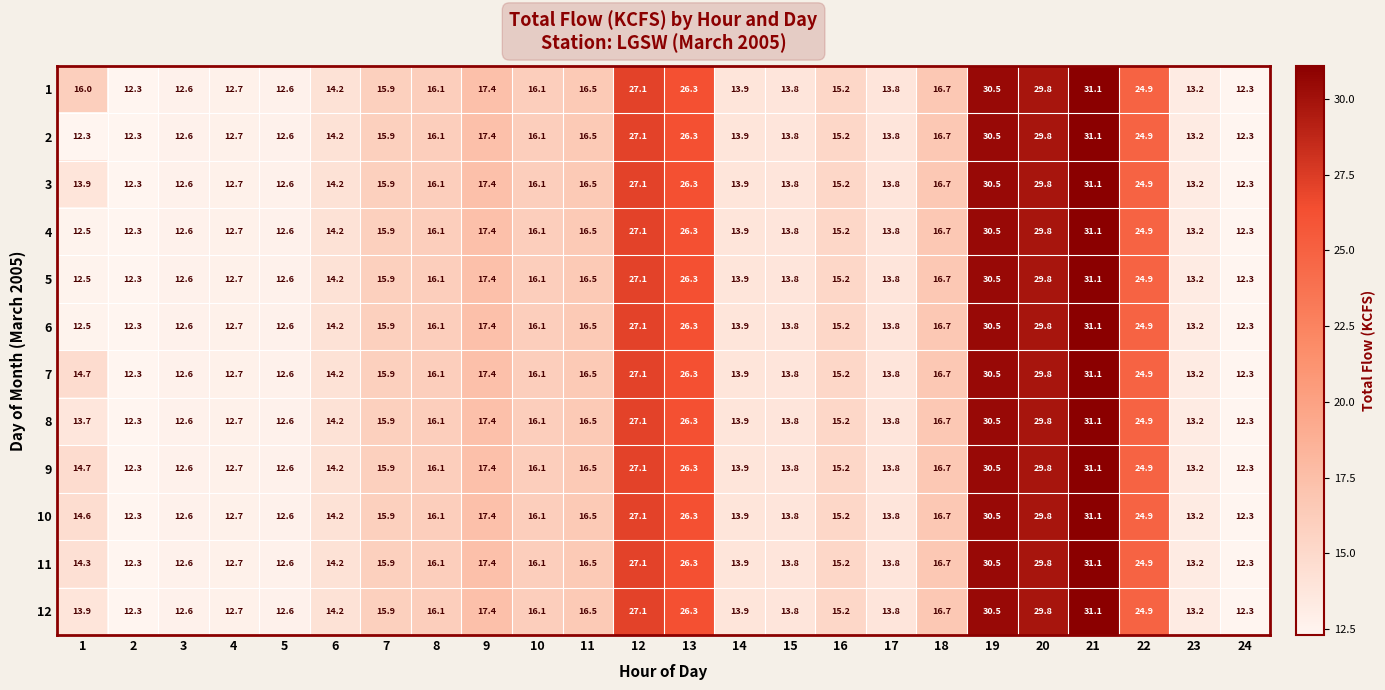

What is the sum of the 8 values at 10 and 13?

42.4